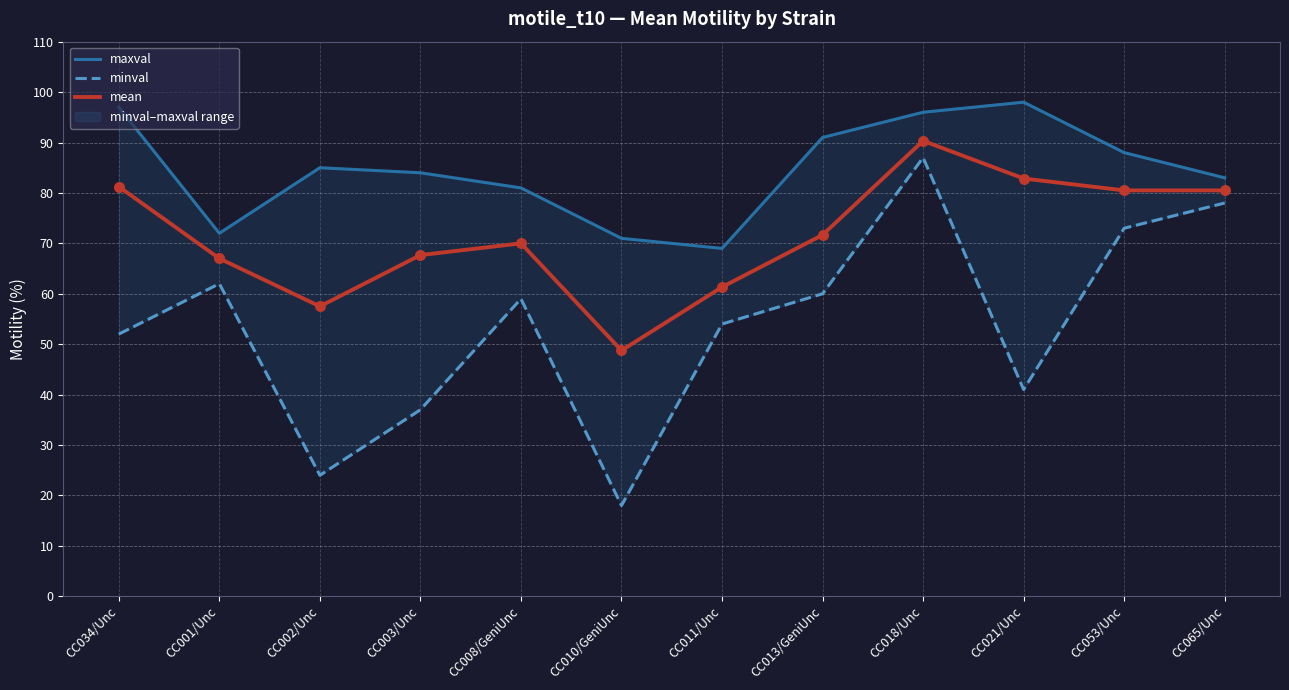

At how many categories does at least one series exceed 83?

7